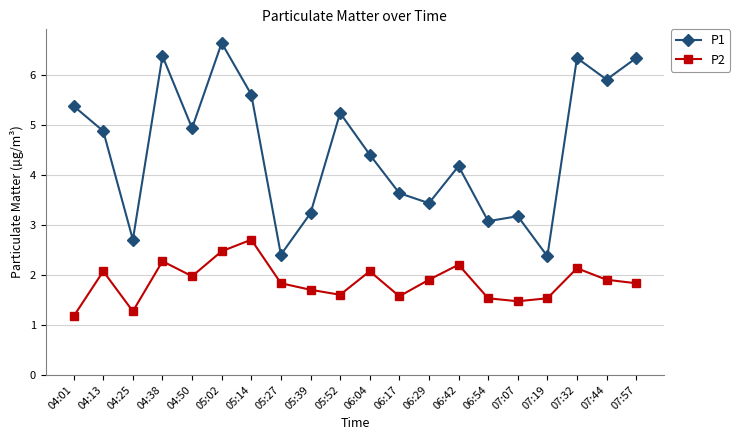

True or false: P1 and P2 cross at least once.

False